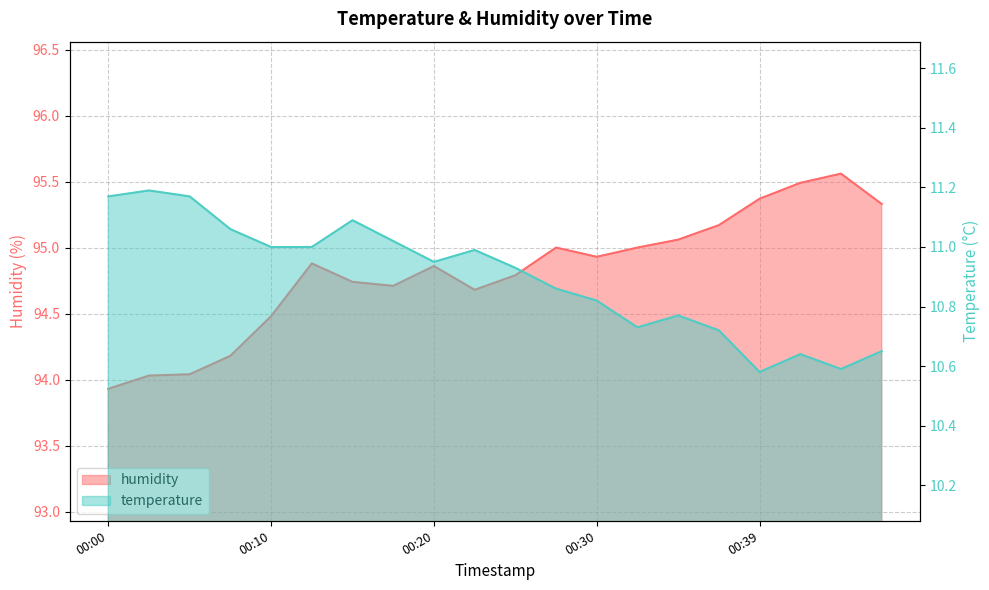

What is the total value across all series at 00:34?

105.8